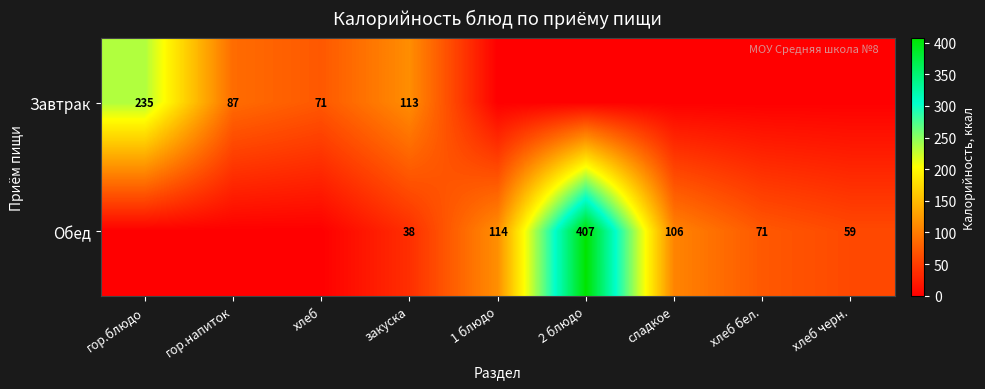

True or false: Обед has a value of 104 at хлеб бел..

False